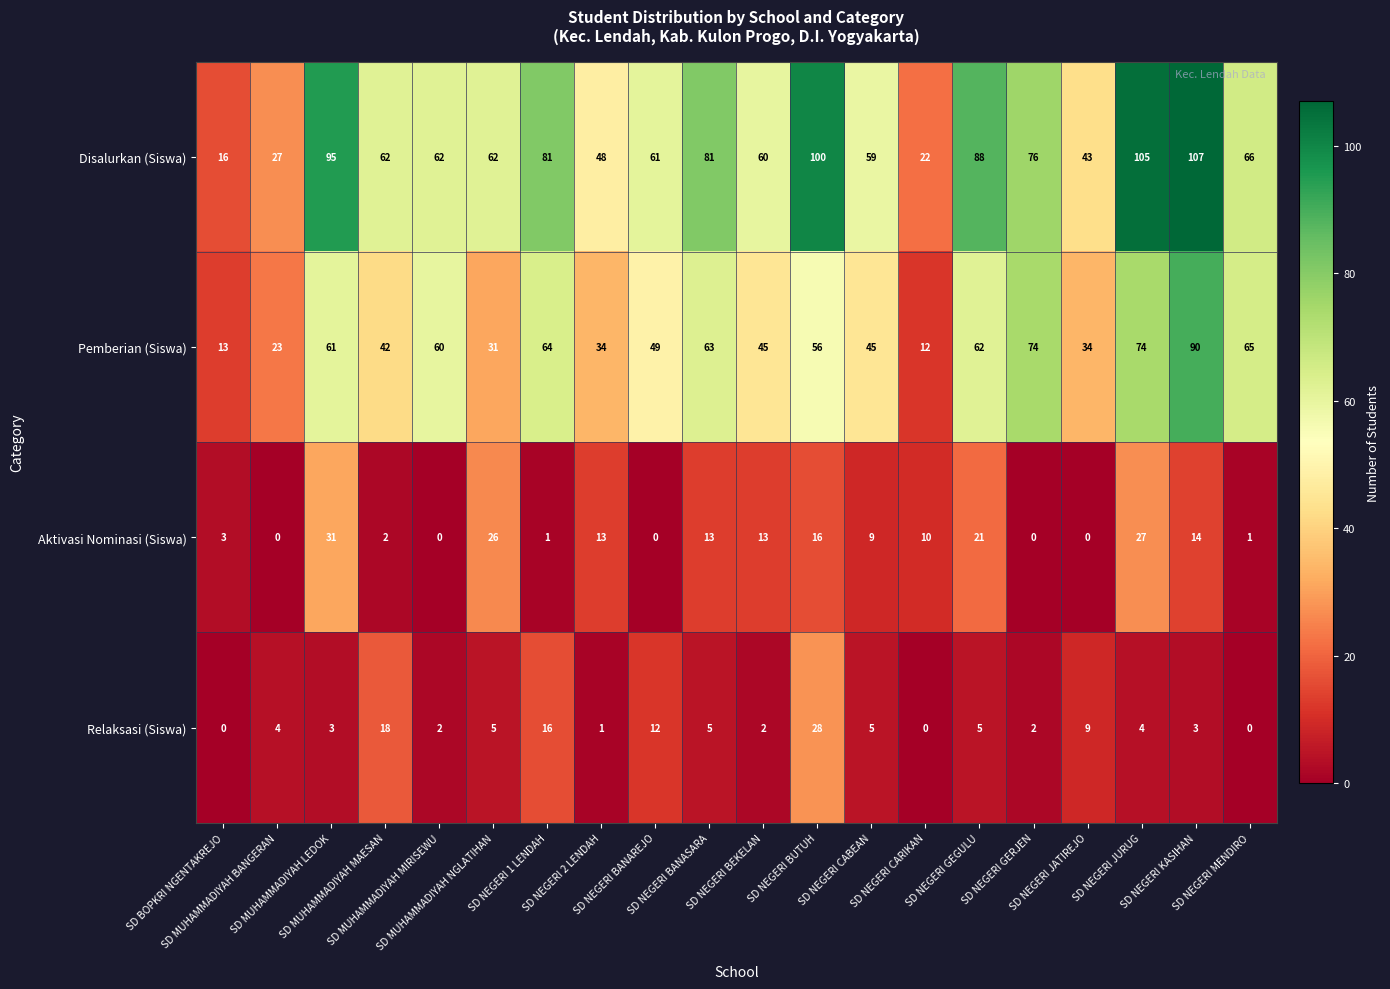

At how many categories does at least one series exceed 44?

16